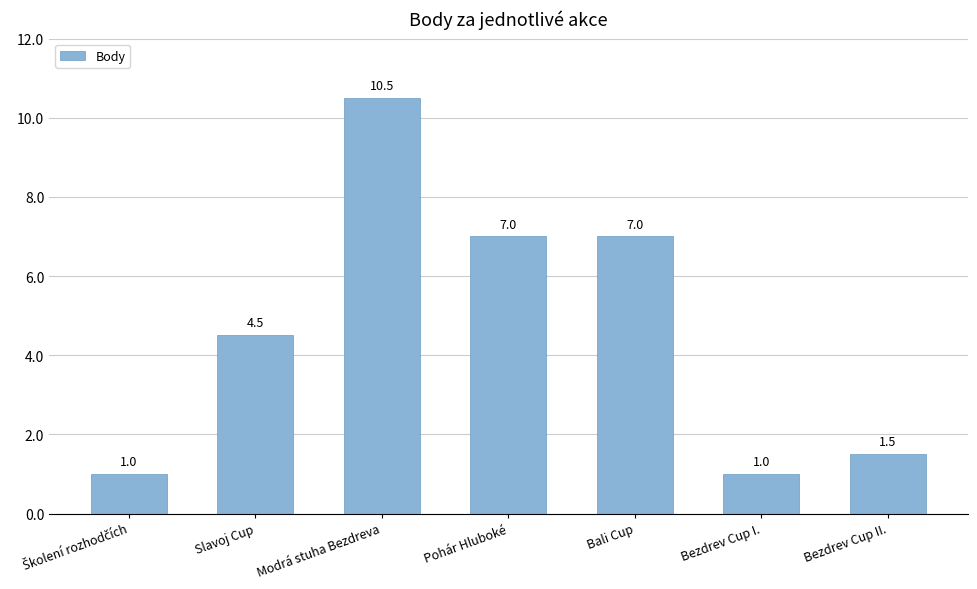

True or false: the data shows 7.0 at Pohár Hluboké.

True